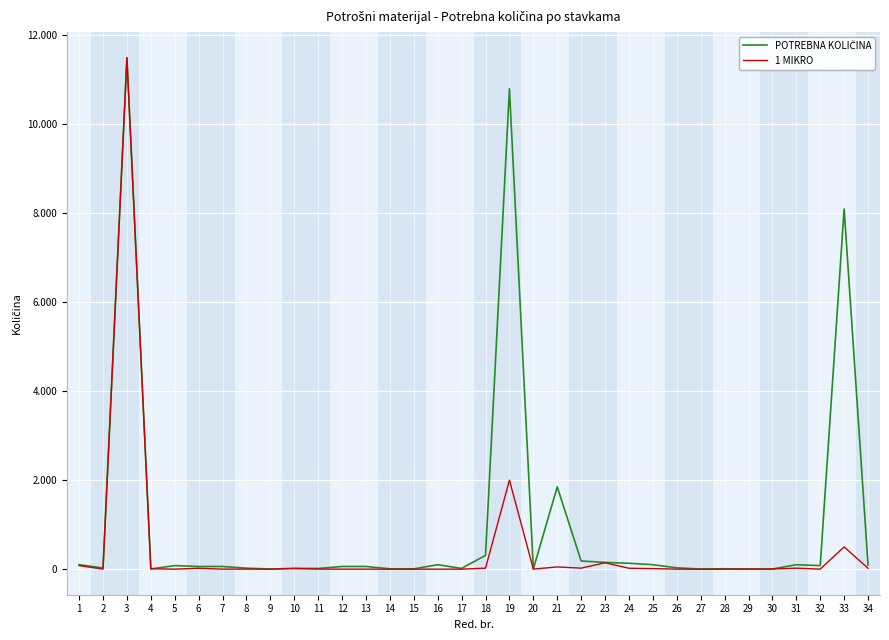

The value of 1 MIKRO at 18 is 22. True or false?

True